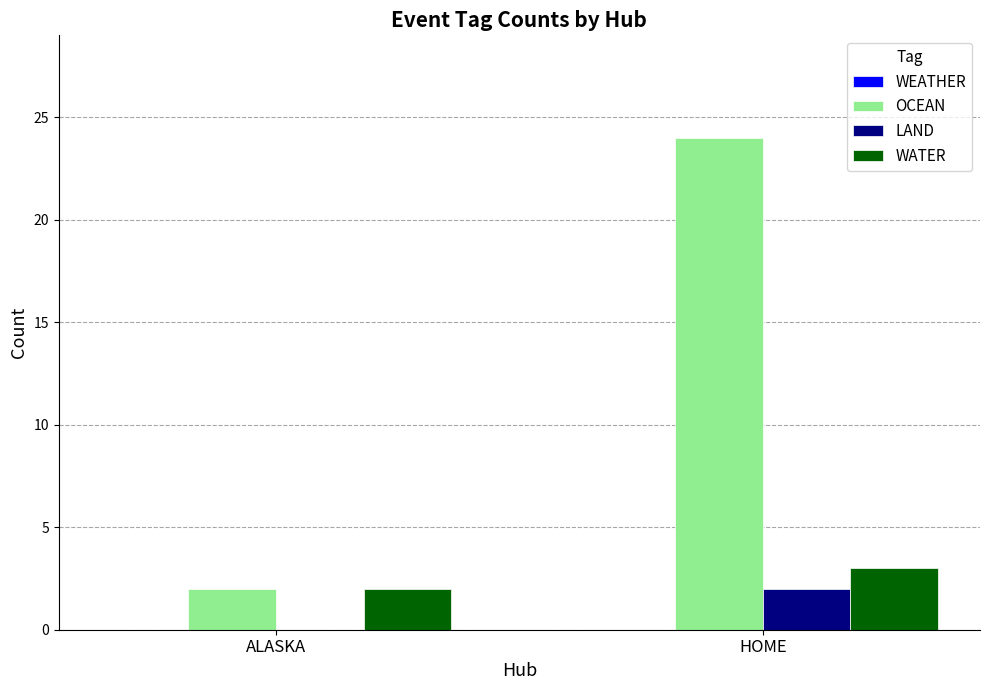

How many groups of bars are there?

2